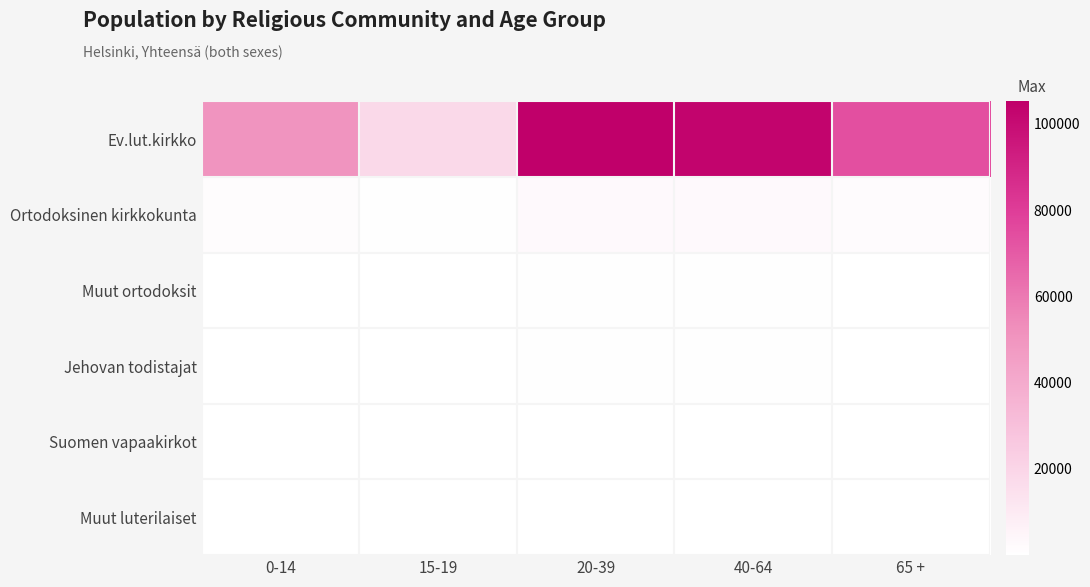

Reading left to right, what are all the values shown in this chart?

Ev.lut.kirkko: 0-14=50241	15-19=18095	20-39=105251	40-64=103601	65 +=73841
Ortodoksinen kirkkokunta: 0-14=1636	15-19=525	20-39=2475	40-64=2825	65 +=1954
Muut ortodoksit: 0-14=381	15-19=95	20-39=446	40-64=604	65 +=176
Jehovan todistajat: 0-14=125	15-19=52	20-39=580	40-64=544	65 +=361
Suomen vapaakirkot: 0-14=85	15-19=35	20-39=374	40-64=331	65 +=159
Muut luterilaiset: 0-14=15	15-19=1	20-39=48	40-64=35	65 +=22